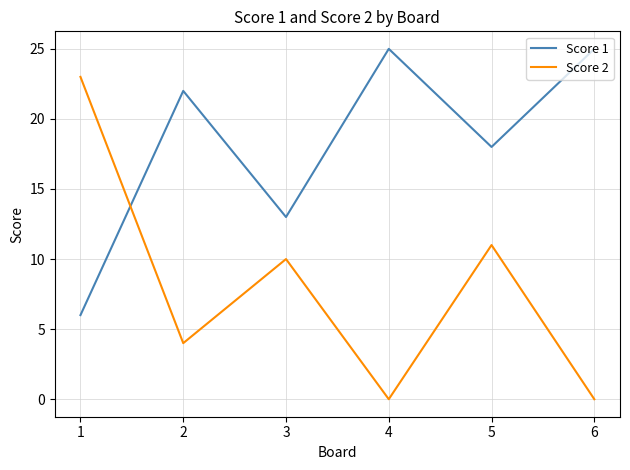

How many Score 1 values are between 13 and 25?

5